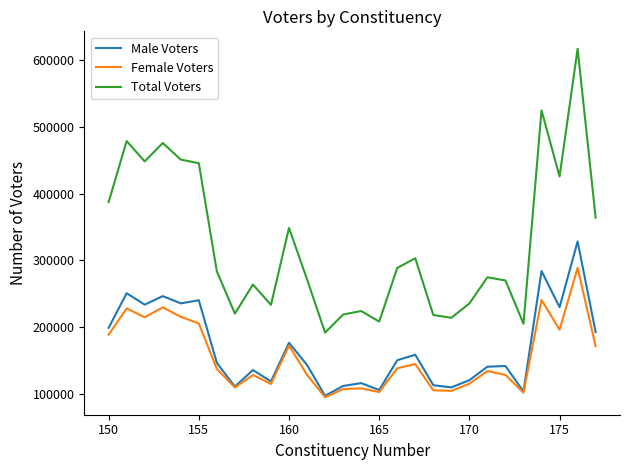

Which series has the largest total across all categories?

Total Voters